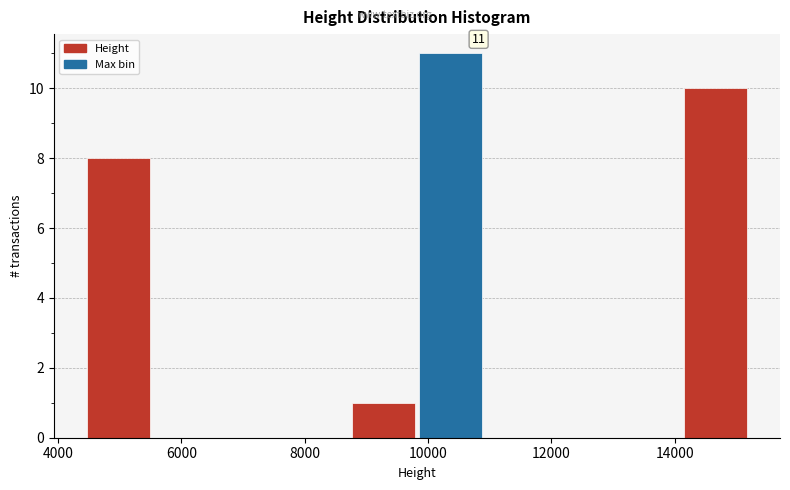

Over which range of the x-axis is the bar tallest?

9800 to 11000